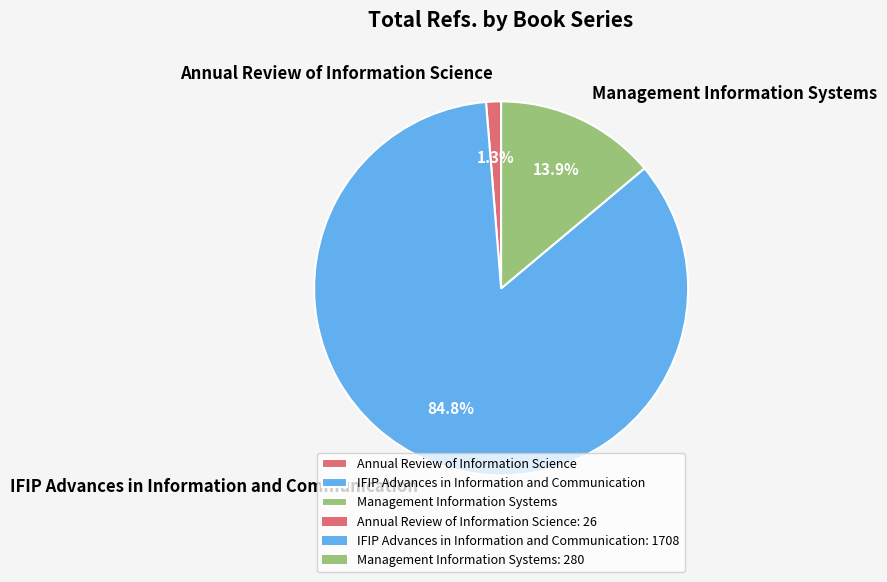

To the nearest percent, what portion does Annual Review of Information Science represent?

1%